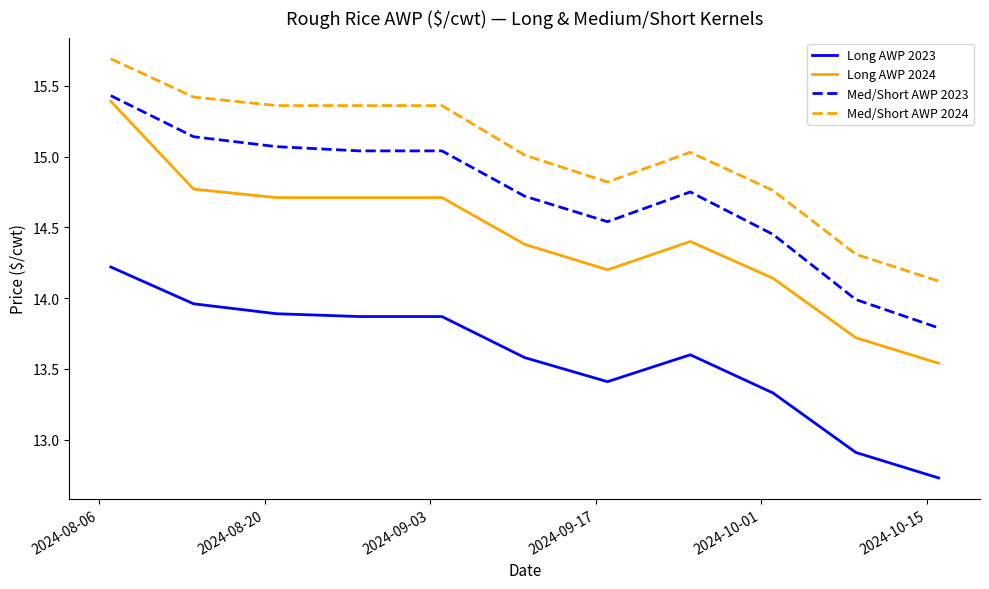

What is the smallest value displayed?

12.7